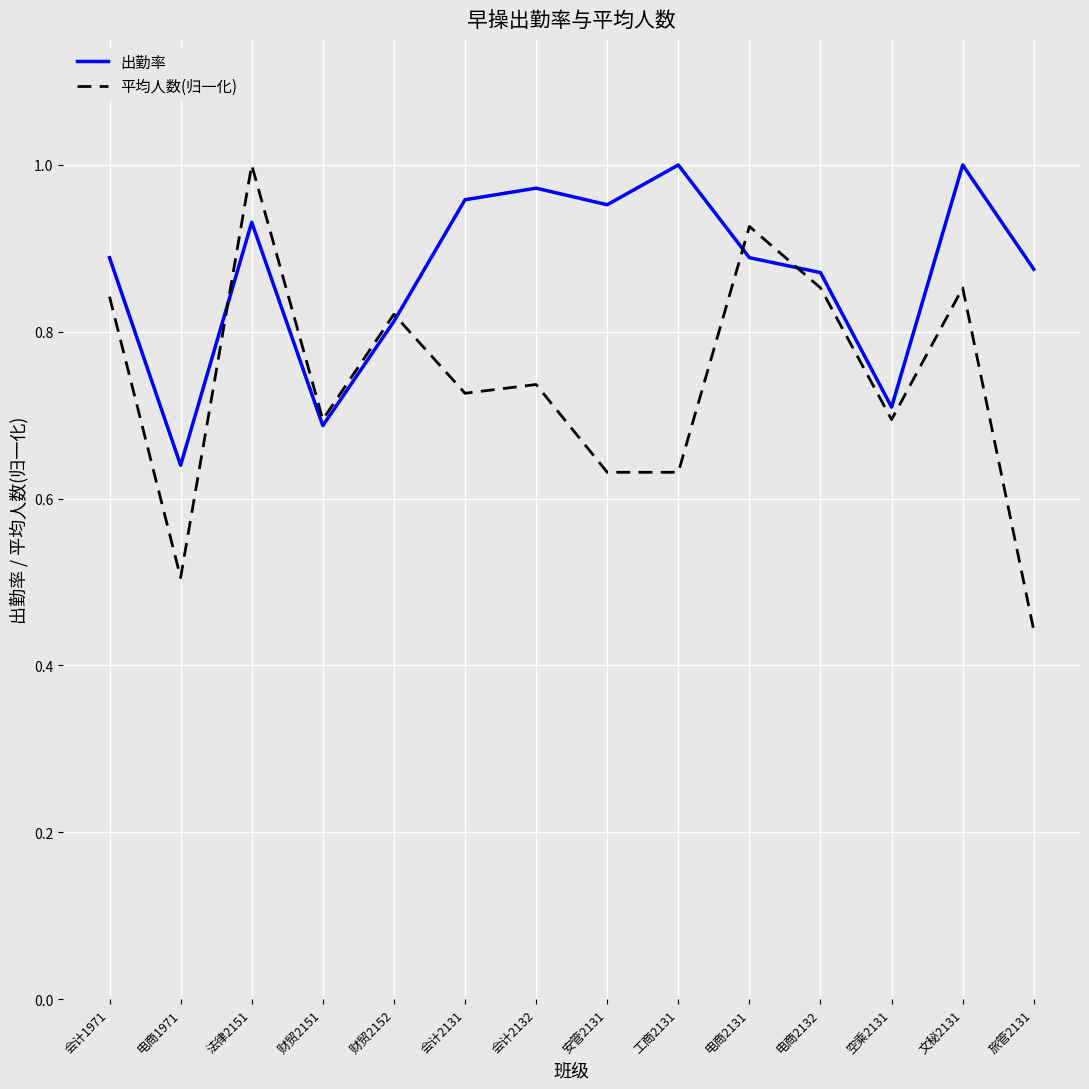

Between 会计2132 and 空乘2131, which series saw the biggest shift?

出勤率